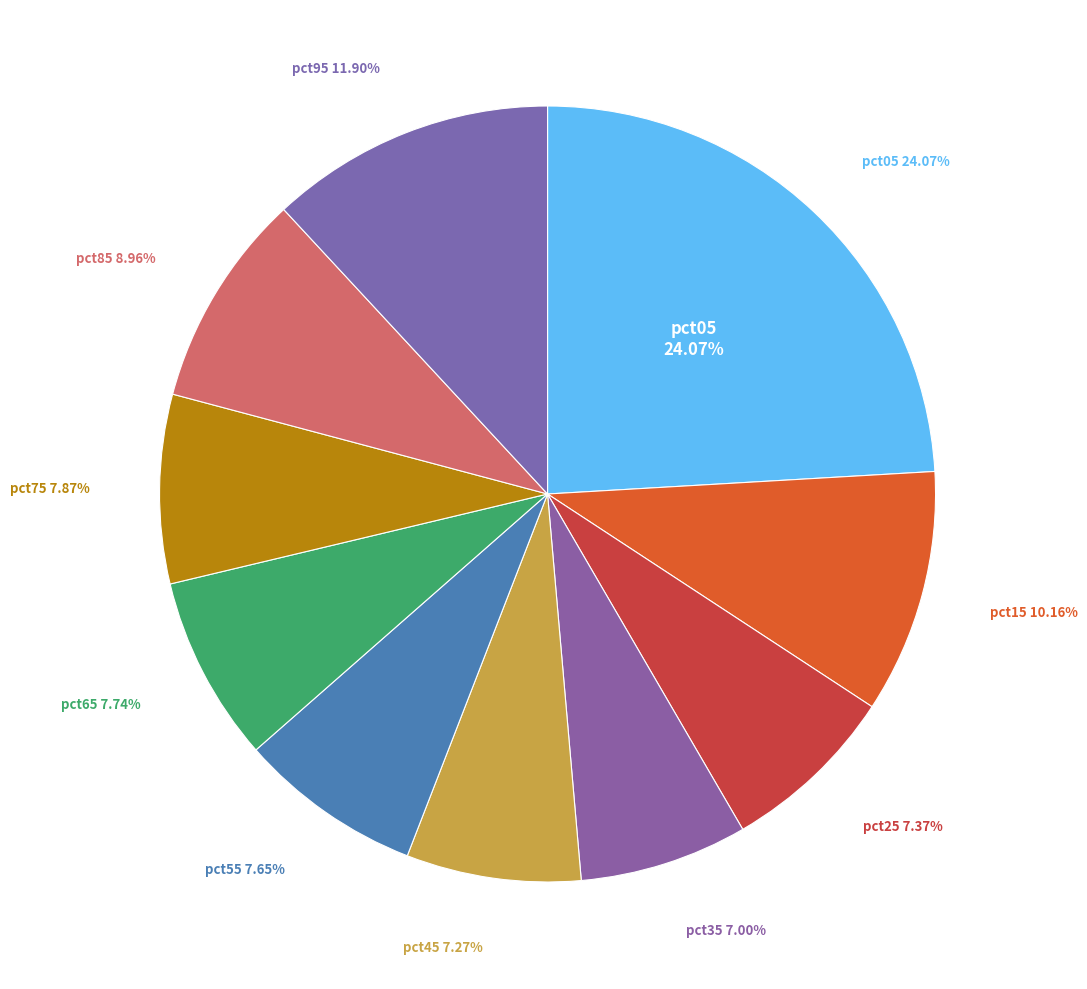

Count the number of slices in the pie.

10